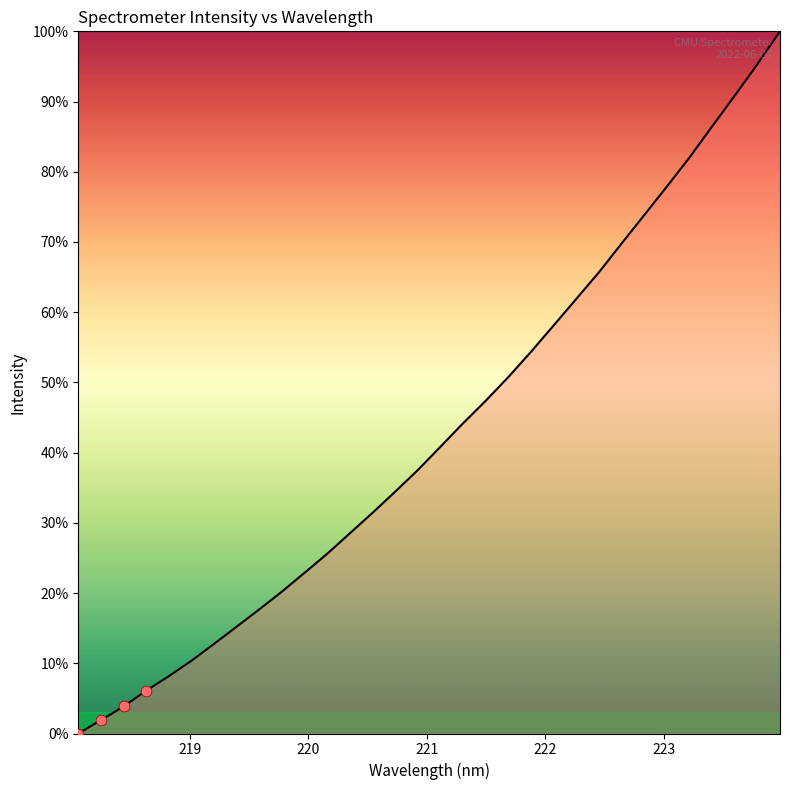

What is the difference between the maximum and minimum values?

100.0